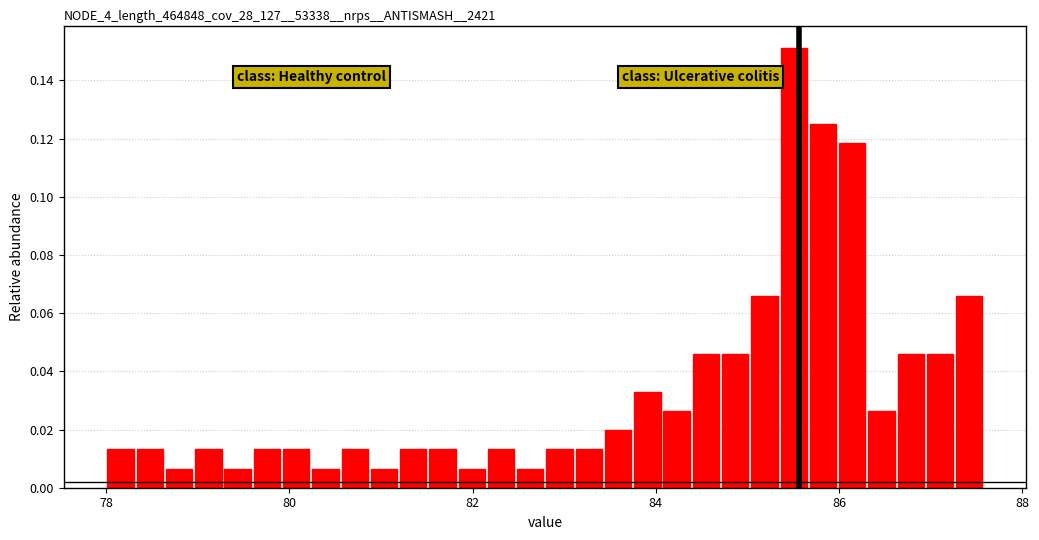

Read against the x-axis, roughly where is the centre of the tallest bar?

85.6